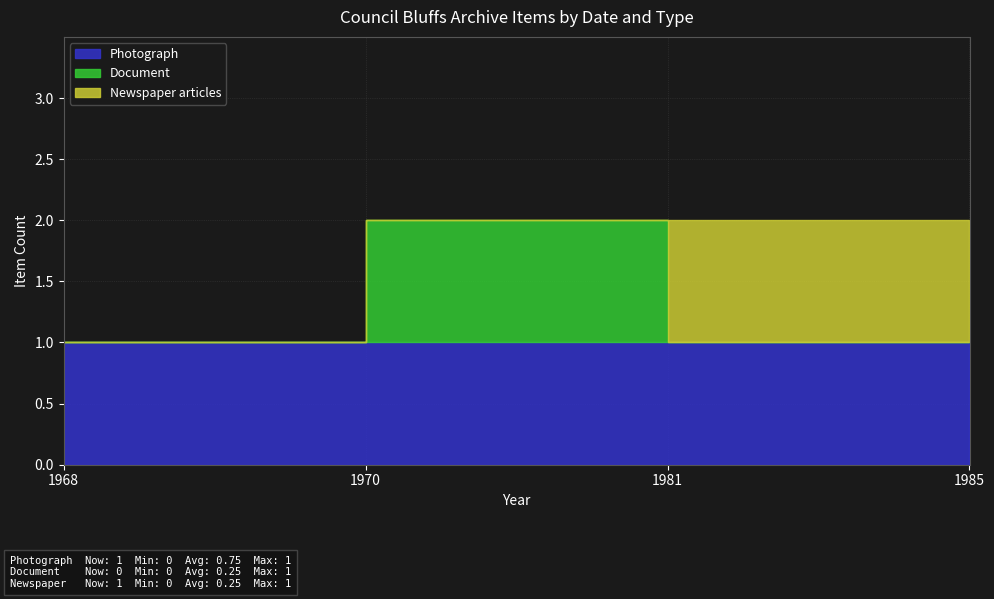

Which series has the widest spread of values?

Document